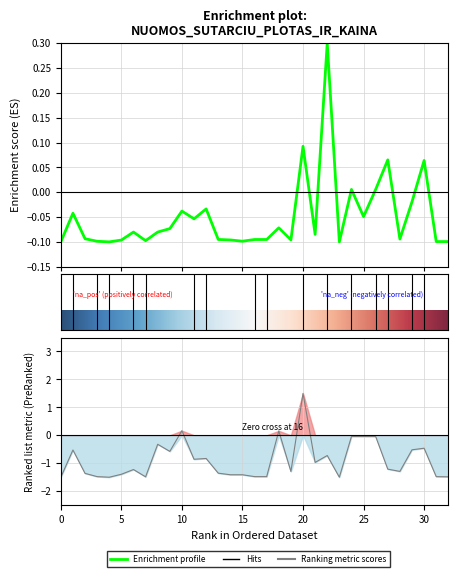

Reading left to right, what are all the values shown in this chart?

Nuomos kaina per men.: -0.1	-0.0	-0.1	-0.1	-0.1	-0.1	-0.1	-0.1	-0.1	-0.1	-0.0	-0.1	-0.0	-0.1	-0.1	-0.1	-0.1	-0.1	-0.1	-0.1	0.1	-0.1	0.3	-0.1	0.0	-0.0	0.0	0.1	-0.1	-0.0	0.1	-0.1	-0.1
1 kv. m. kaina: -1.5	-0.5	-1.4	-1.5	-1.5	-1.4	-1.2	-1.5	-0.3	-0.6	0.2	-0.9	-0.8	-1.4	-1.4	-1.4	-1.5	-1.5	0.2	-1.3	1.5	-1.0	-0.7	-1.5	-0.0	-0.0	-0.0	-1.2	-1.3	-0.5	-0.5	-1.5	-1.5